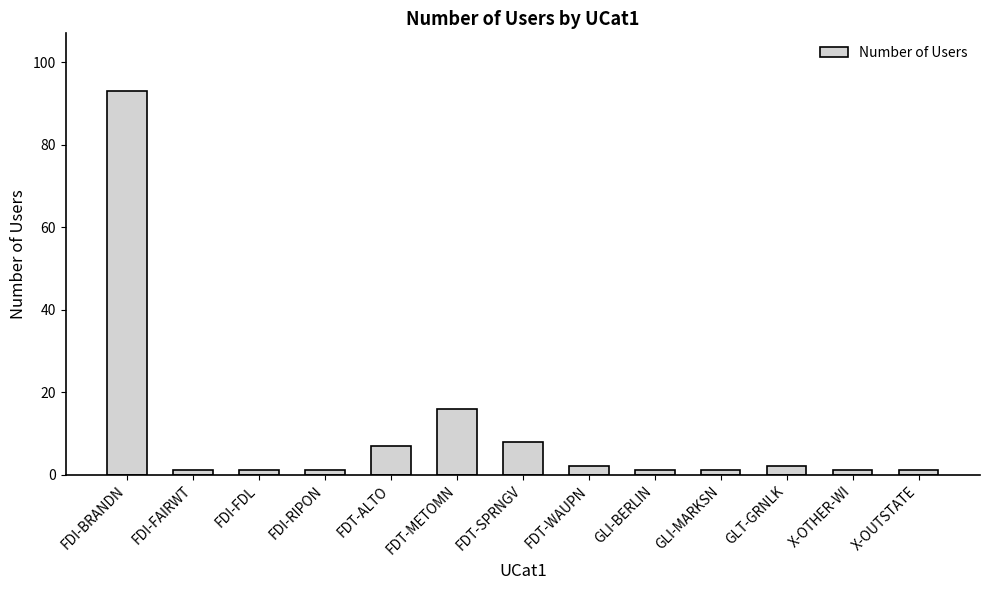

What is the label of the 1st bar from the left?

FDI-BRANDN